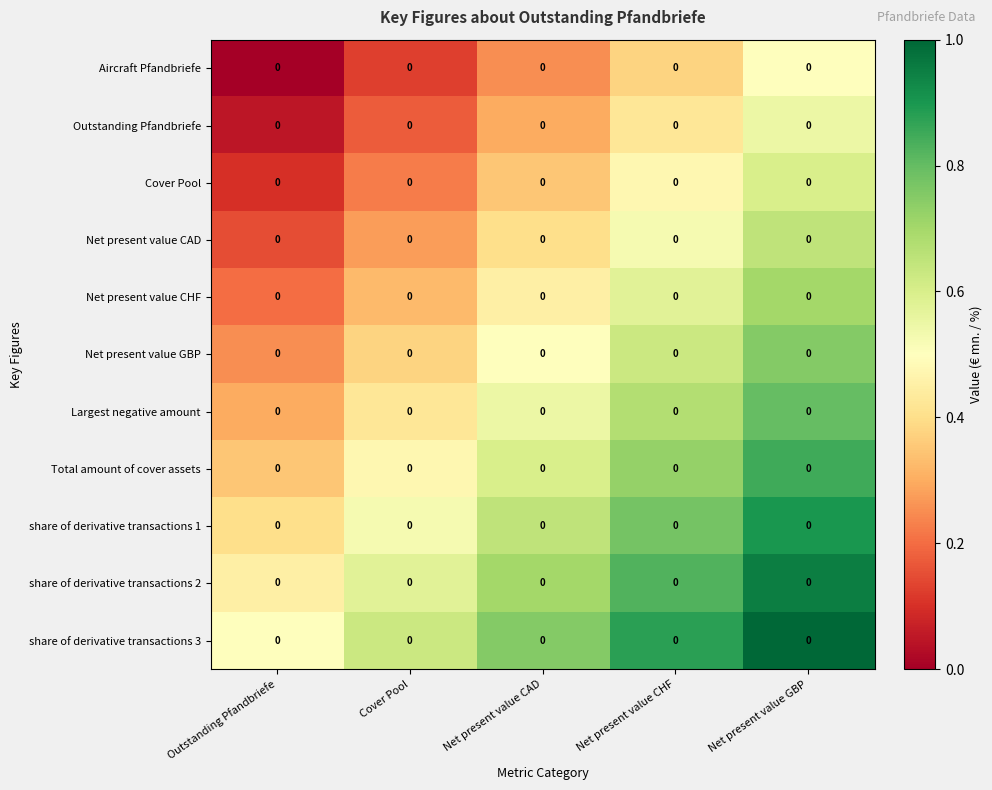

What is the total value across all series at Net present value GBP?

8.2